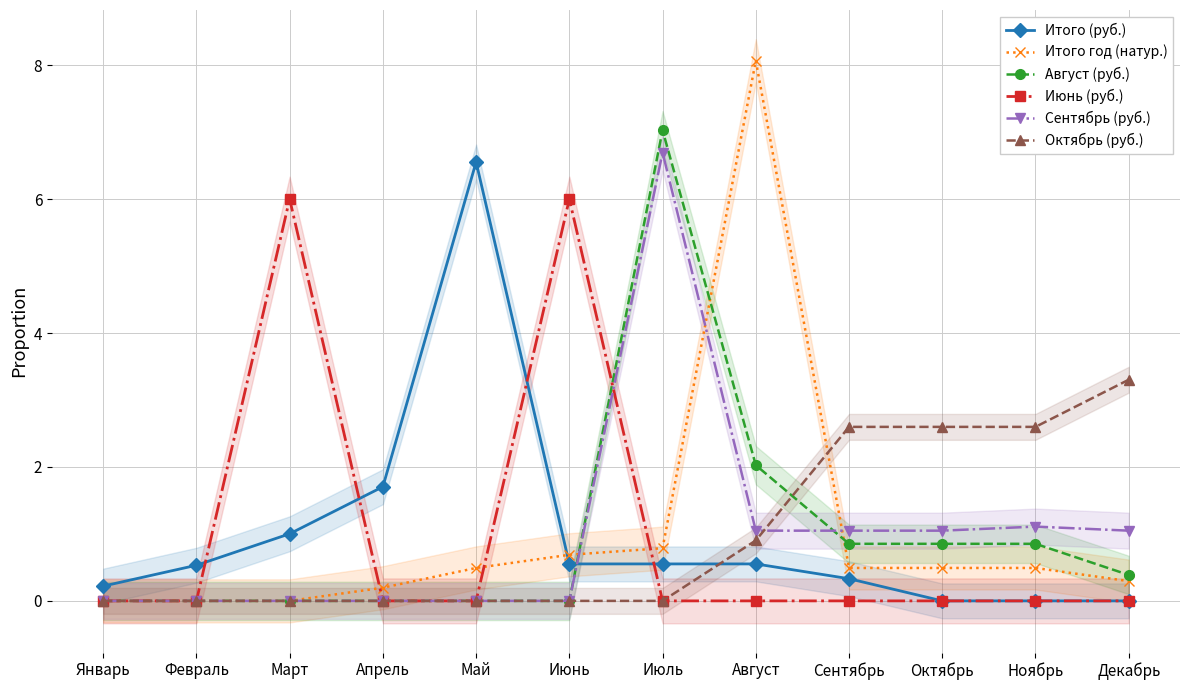

Between Сентябрь and Декабрь, which is larger?

Сентябрь